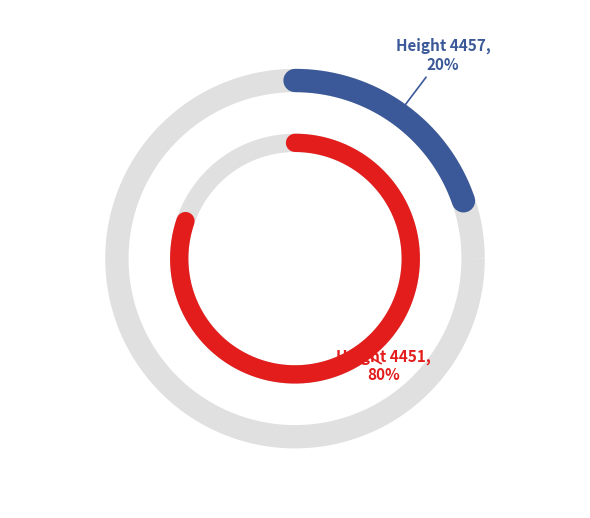

How many slices are in this pie chart?

2